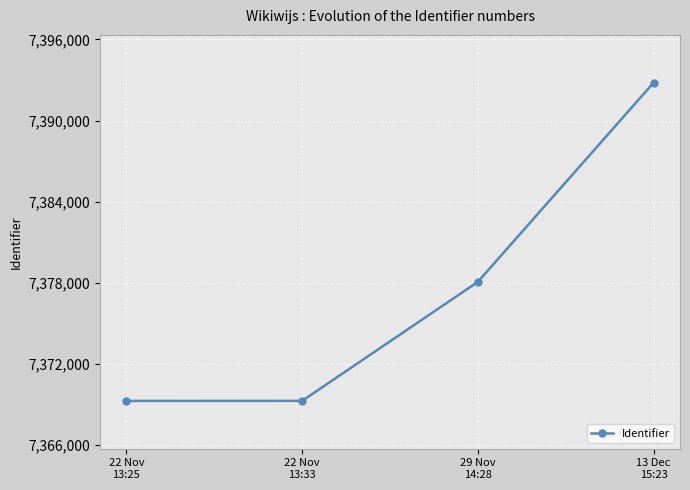

What is the difference between the second highest and second lowest values?

8803